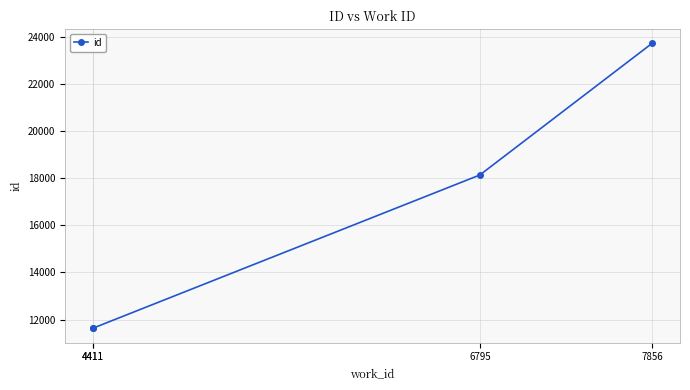

True or false: there are more than 1 points higher than both neighbors.

False